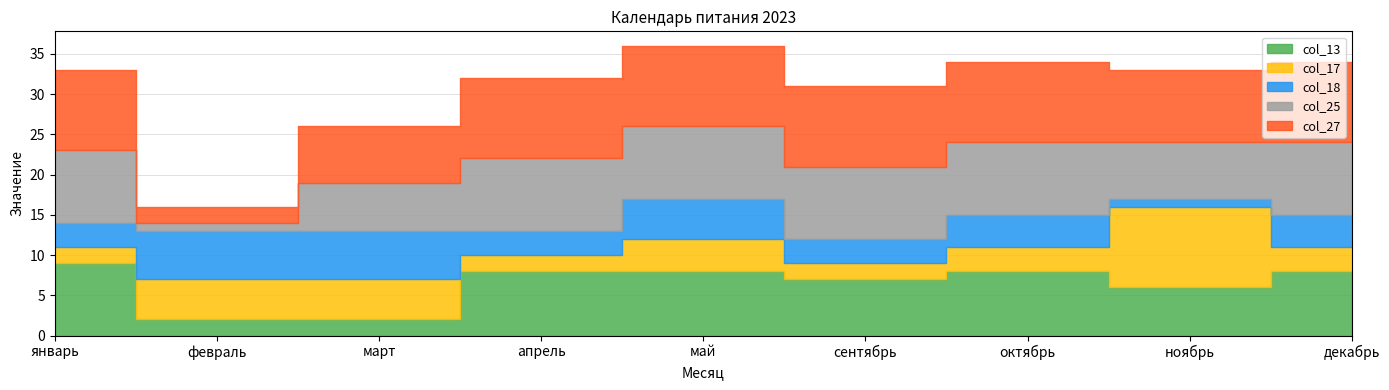

True or false: col_18 and col_25 cross at least once.

True